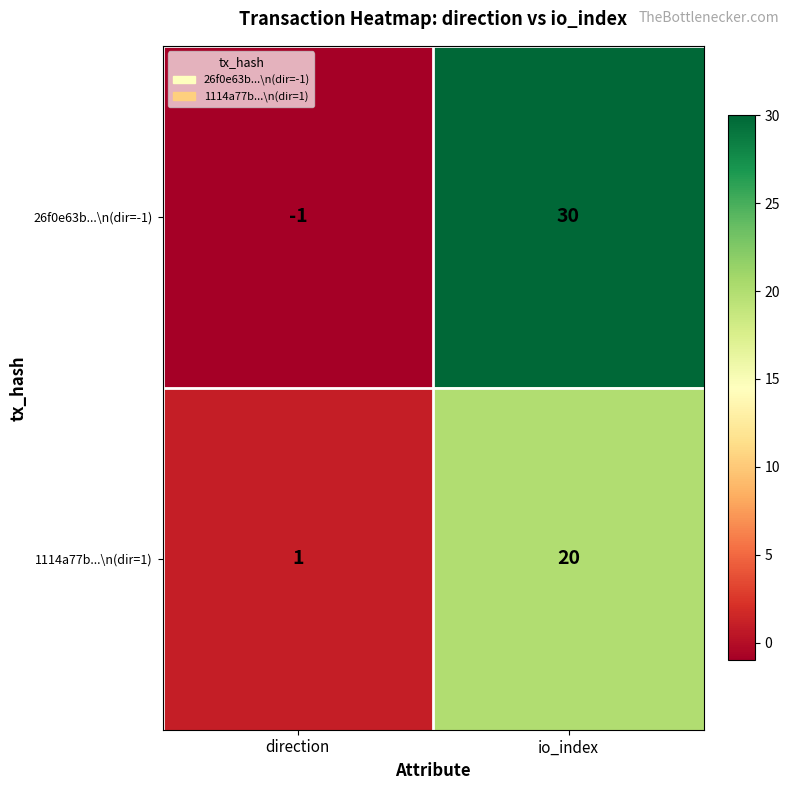

The 26f0e63b...\n(dir=-1) series shows -1 at direction. True or false?

True